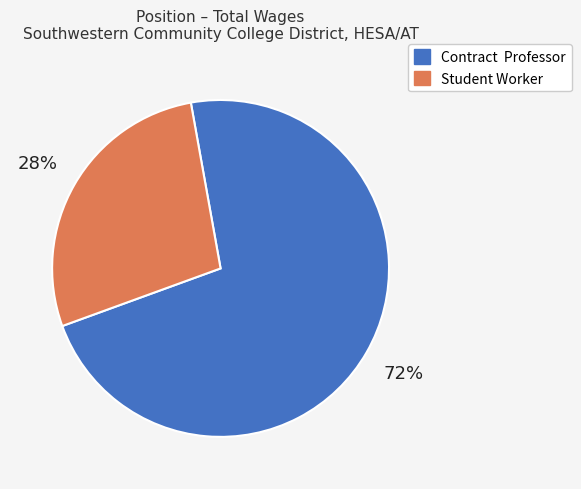

What is the ratio of the value at Contract Professor to the value at Student Worker?

2.6